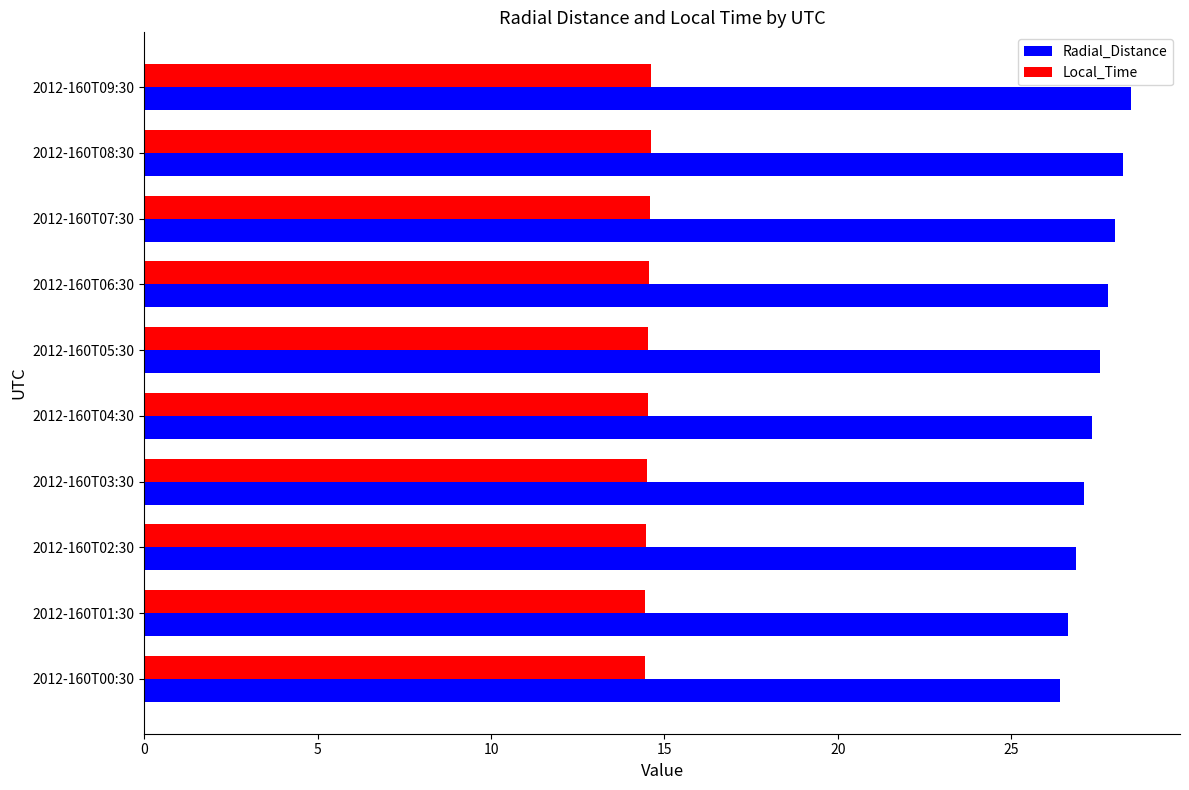

How many distinct data groups are displayed?

2